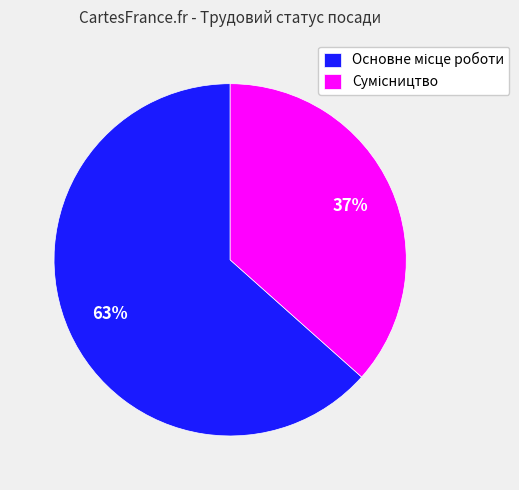

To the nearest percent, what is the average slice percentage?

50%